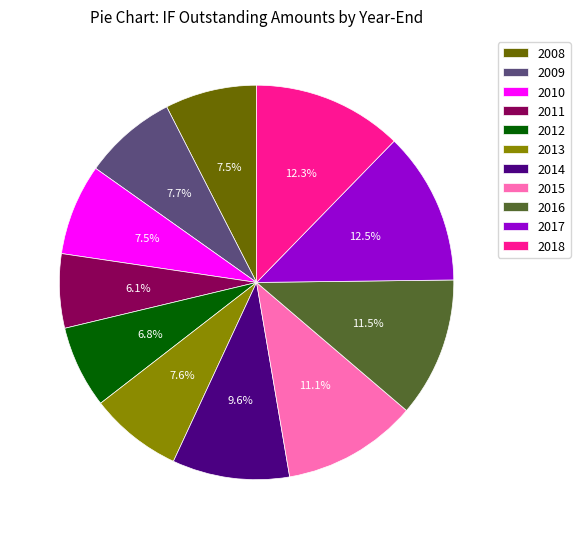

To the nearest percent, what is the average slice percentage?

9%